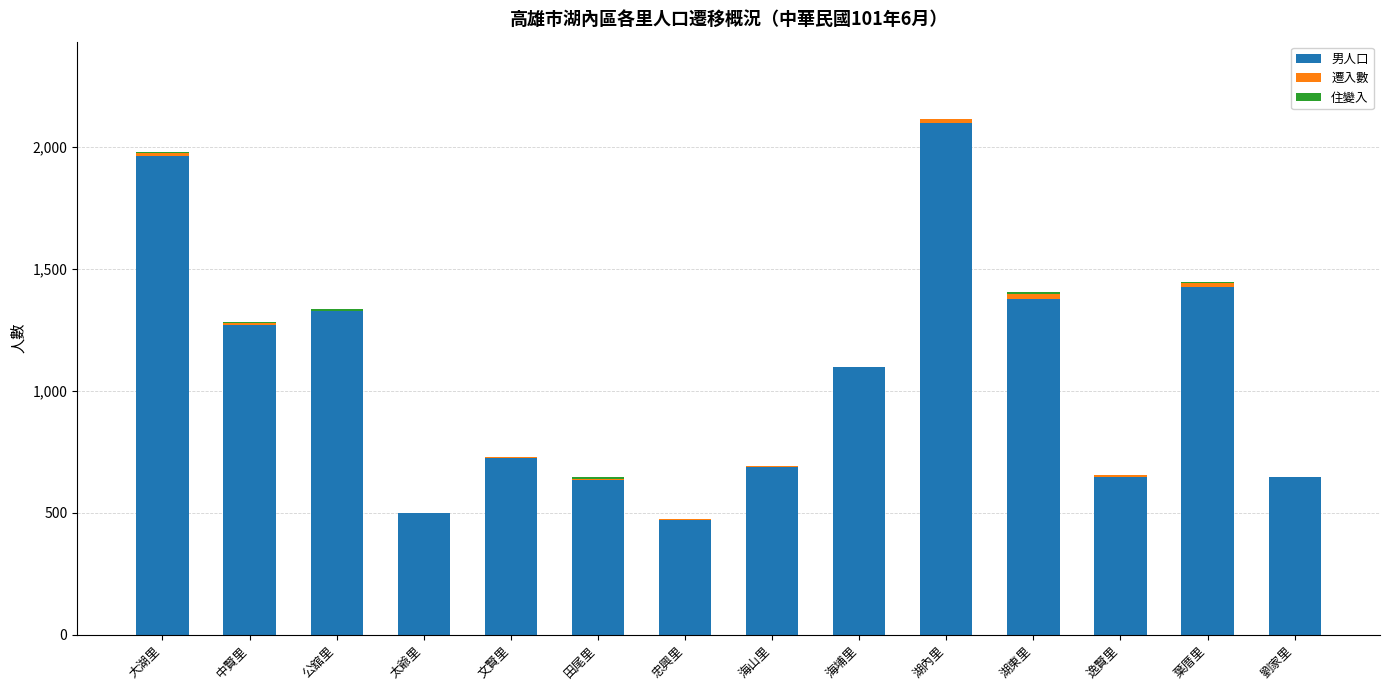

How many distinct data groups are displayed?

3